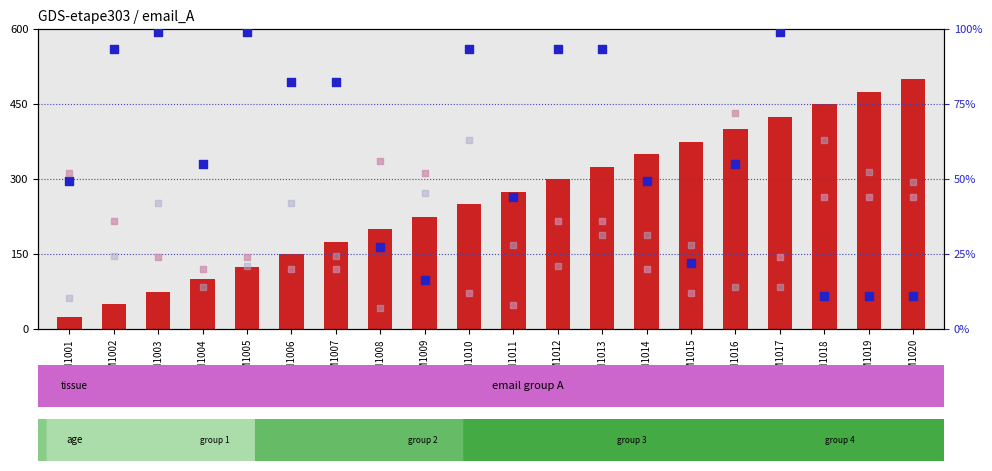

What are all the series names shown in the legend?

count, percentile rank within the sample, value, Detection Call = ABSENT, rank, Detection Call = ABSENT